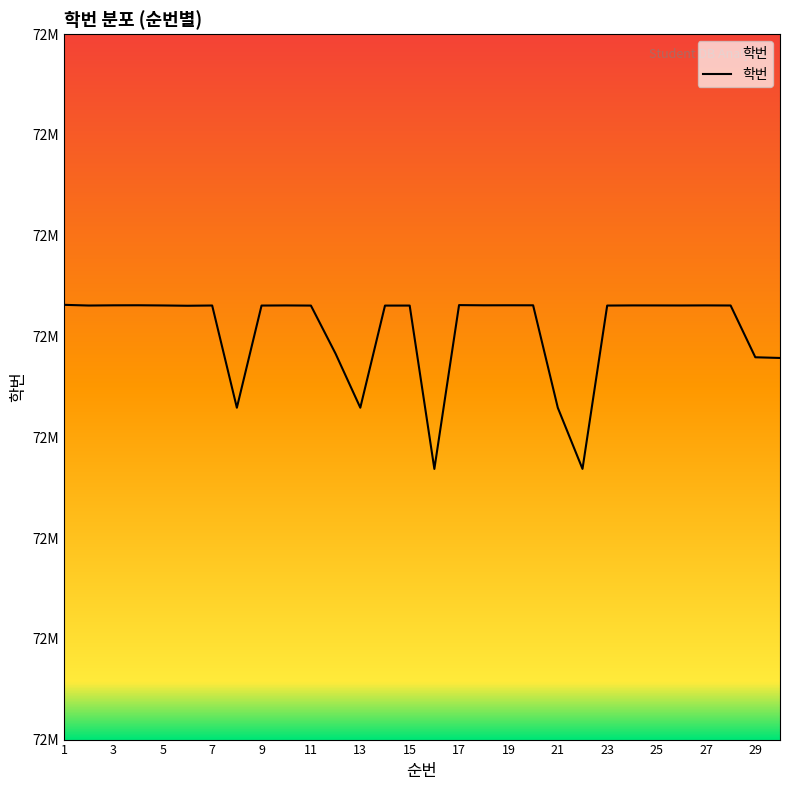

Is this an area chart (filled region under the line)?

Yes